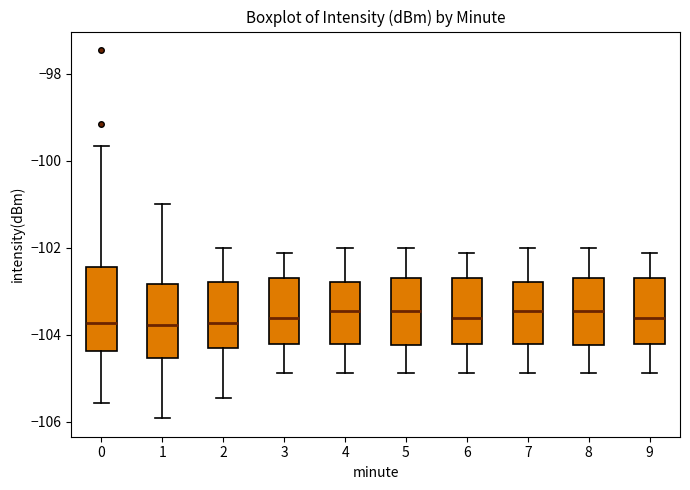

Reading left to right, transcribe this box plot: for each box, give where its median line is, the range the box spans, and where its two whiskers end, as read against the y-axis. The values are not printed on the chart, so give them approximately, as read against the axis.

0: median -103.8, box -104.4 to -102.4, whiskers -105.6 to -99.6
1: median -103.8, box -104.6 to -102.8, whiskers -106.0 to -101.0
2: median -103.8, box -104.4 to -102.8, whiskers -105.4 to -102.0
3: median -103.6, box -104.2 to -102.8, whiskers -104.8 to -102.2
4: median -103.4, box -104.2 to -102.8, whiskers -104.8 to -102.0
5: median -103.4, box -104.2 to -102.8, whiskers -104.8 to -102.0
6: median -103.6, box -104.2 to -102.8, whiskers -104.8 to -102.2
7: median -103.4, box -104.2 to -102.8, whiskers -104.8 to -102.0
8: median -103.4, box -104.2 to -102.8, whiskers -104.8 to -102.0
9: median -103.6, box -104.2 to -102.8, whiskers -104.8 to -102.2